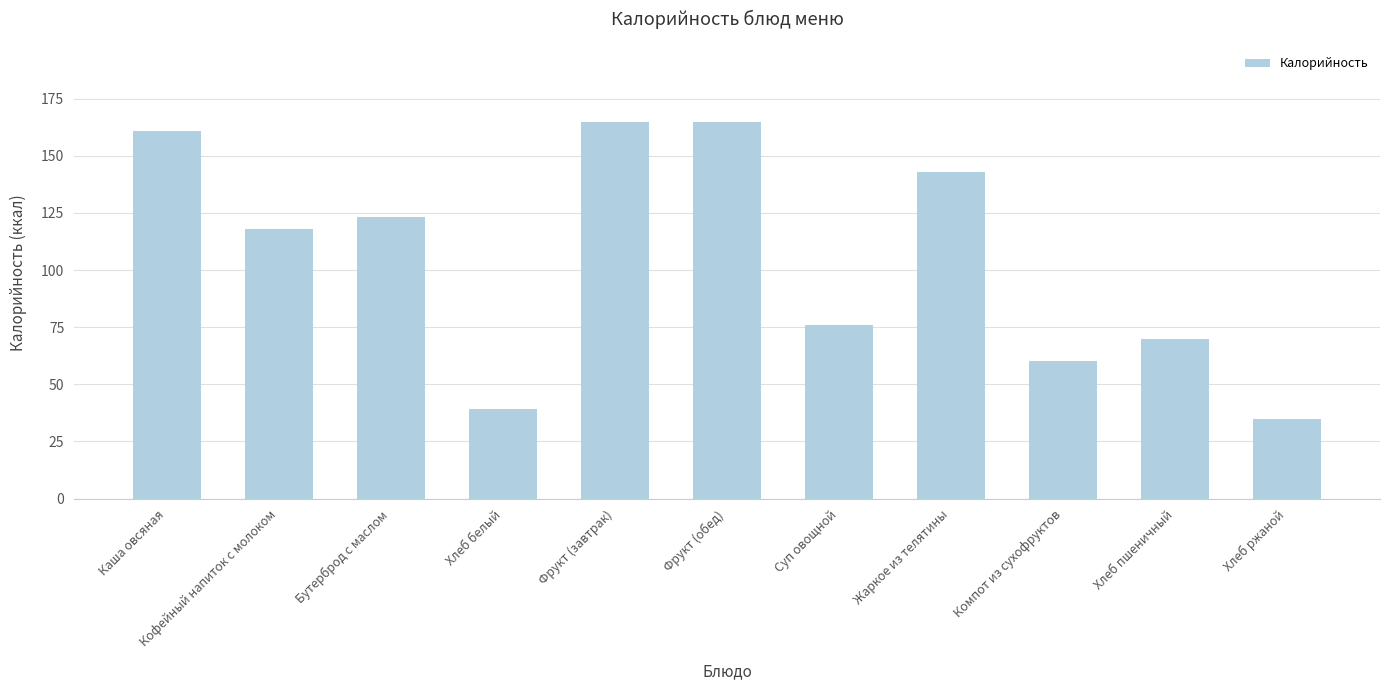

The chart shows a value of 286 at Фрукт (завтрак). True or false?

False